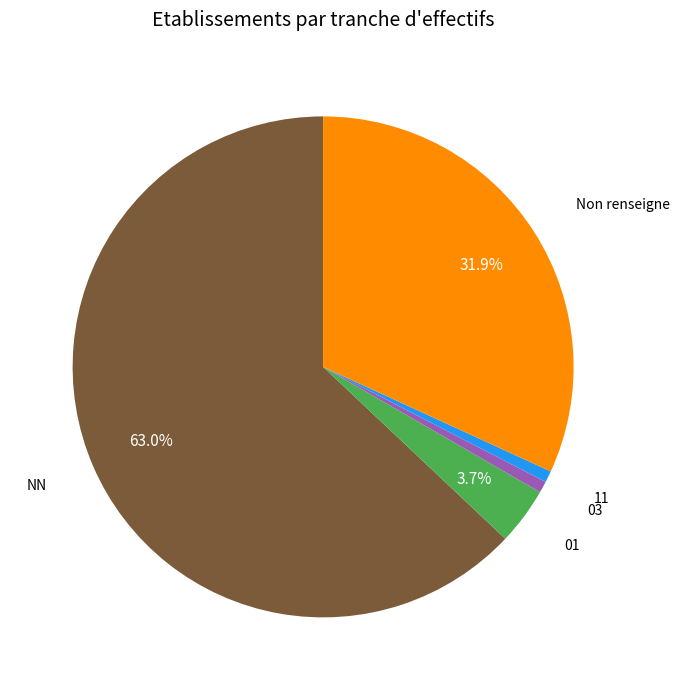

Is there a majority slice in this chart?

Yes